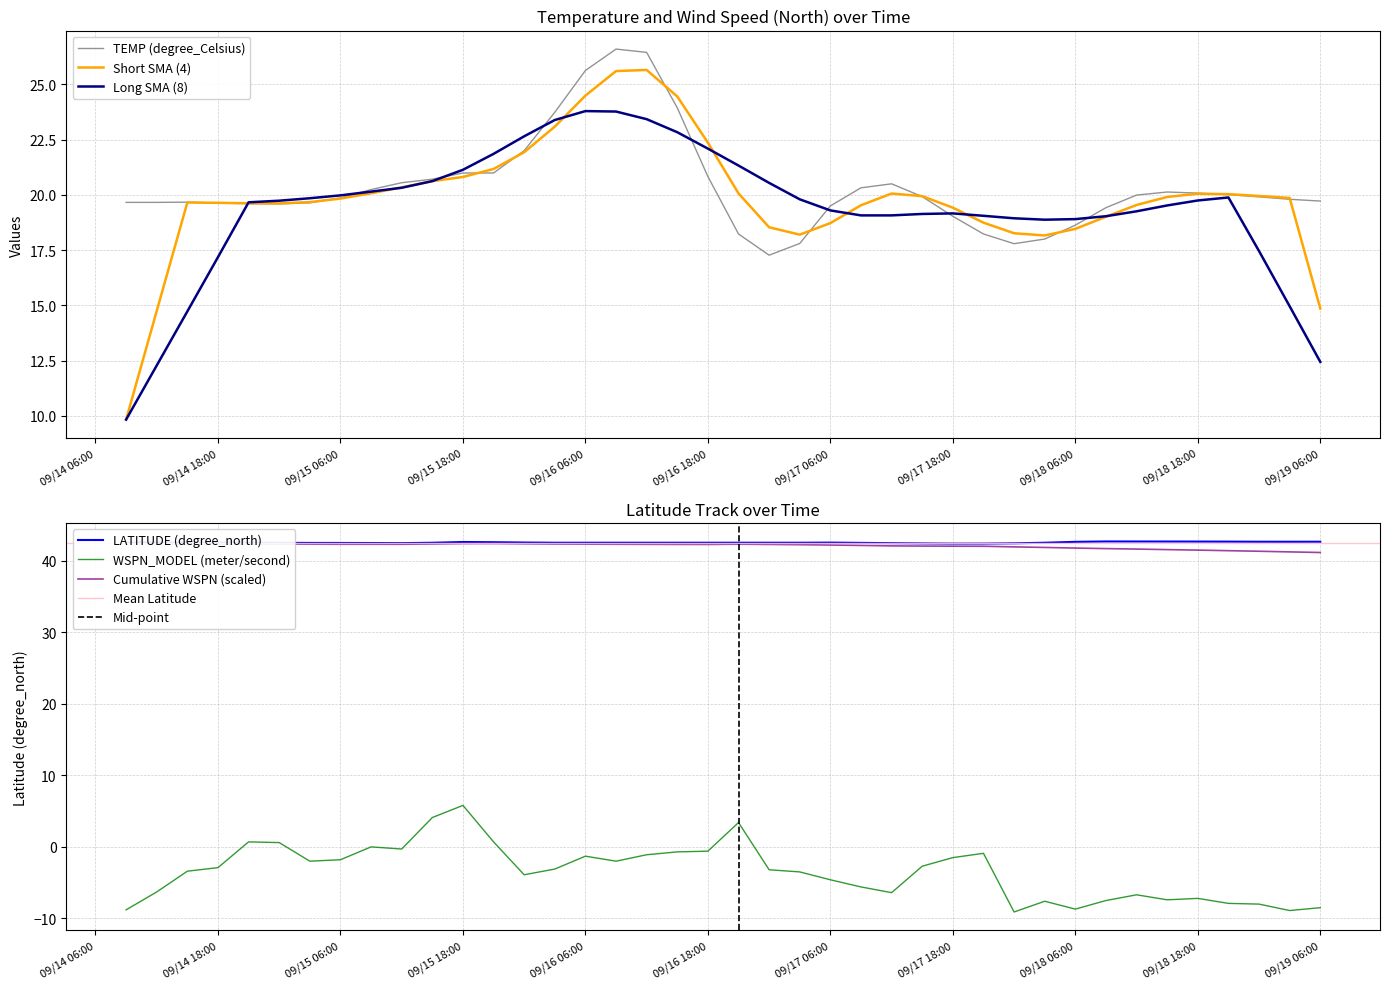

What is the average value of the TEMP (degree_Celsius) series?

20.4